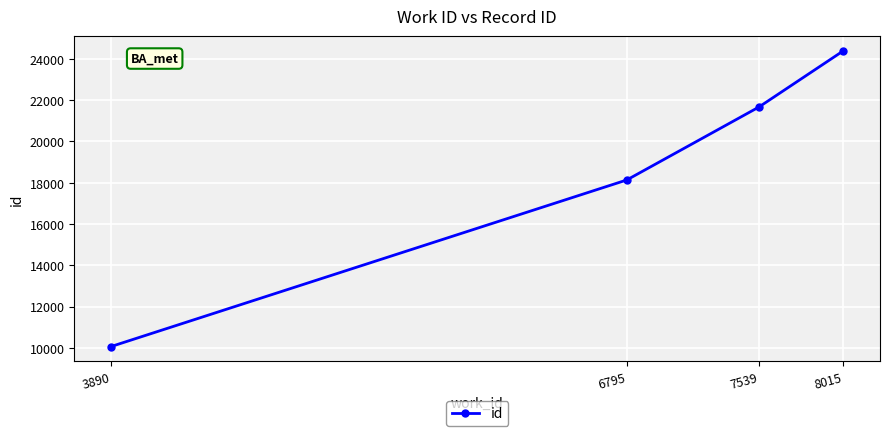

Does the chart display data point markers on the line(s)?

Yes